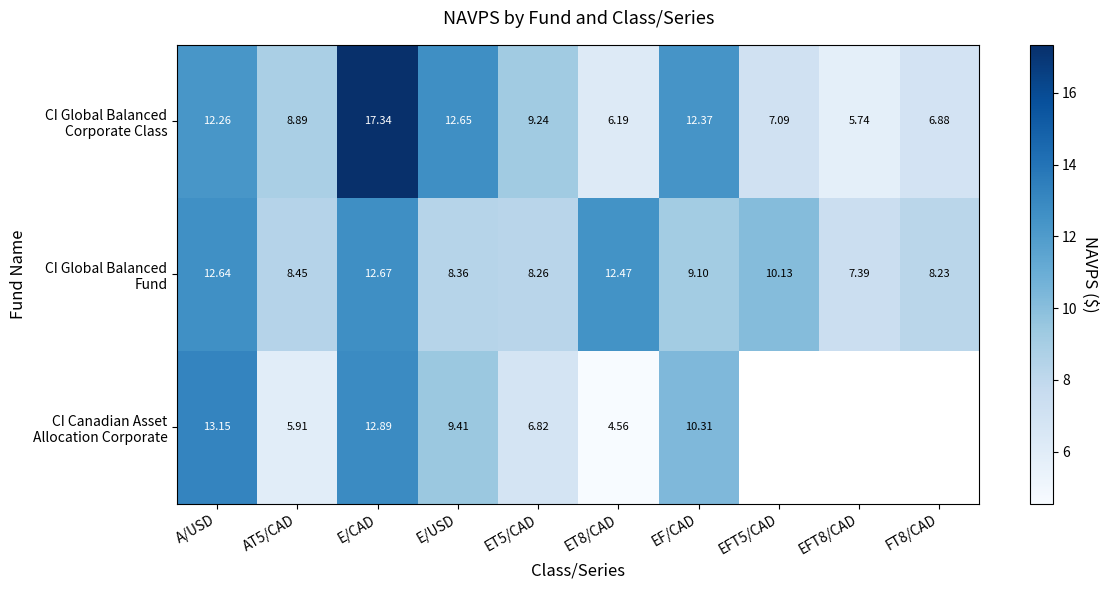

Between A/USD and EFT5/CAD, which series saw the biggest shift?

CI Global Balanced Corporate Class